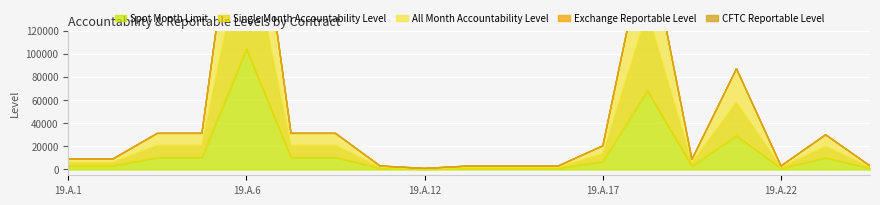

Does the chart display data point markers on the line(s)?

No